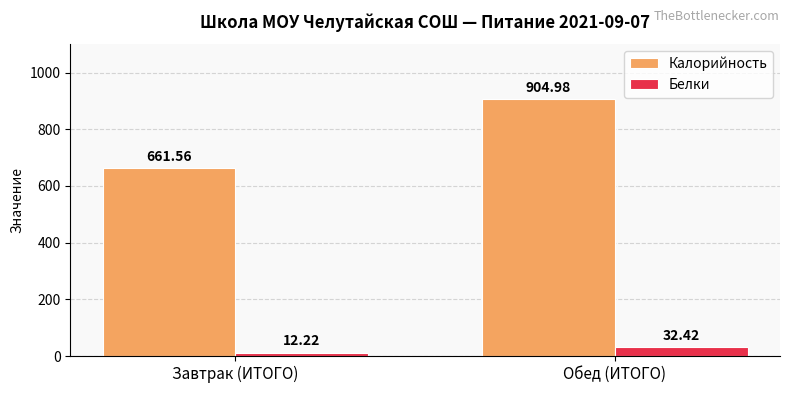

At which label is Белки closest to 22?

Завтрак (ИТОГО)